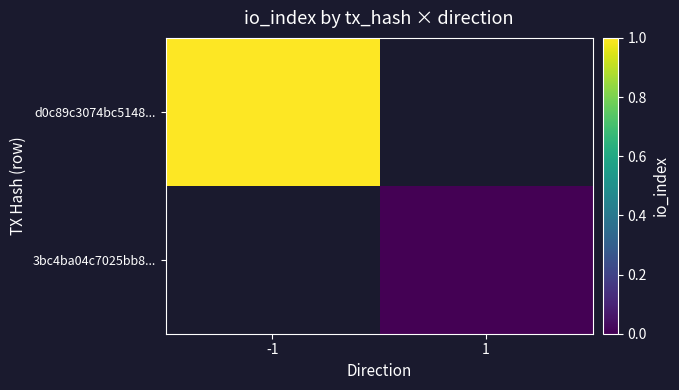

At how many categories does at least one series exceed 0?

1